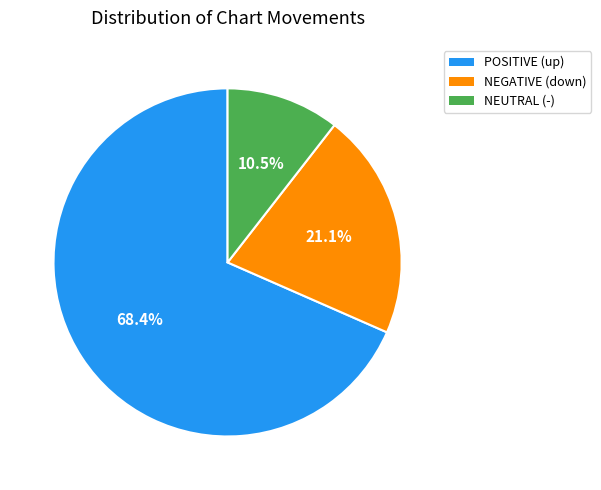

Is there a majority slice in this chart?

Yes